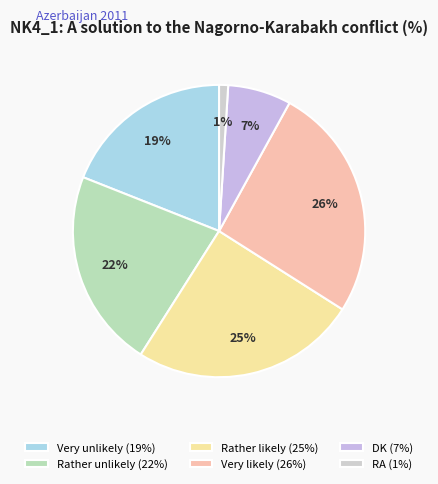

What percentage is the Very likely slice, to the nearest percent?

26%